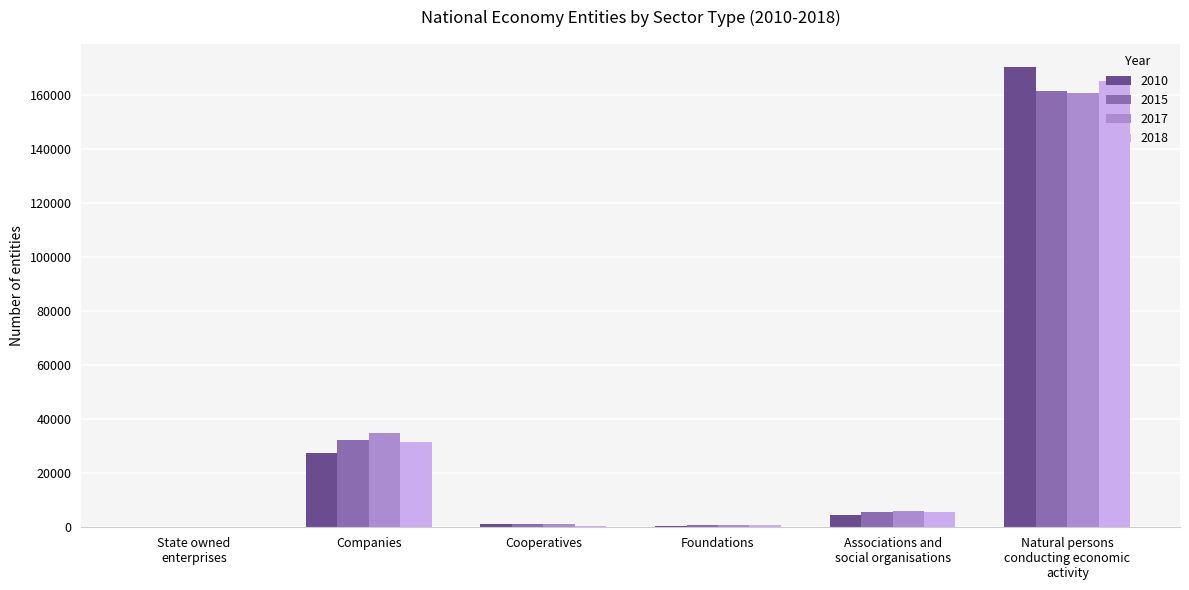

Are the bars grouped side by side (vs. stacked)?

Yes